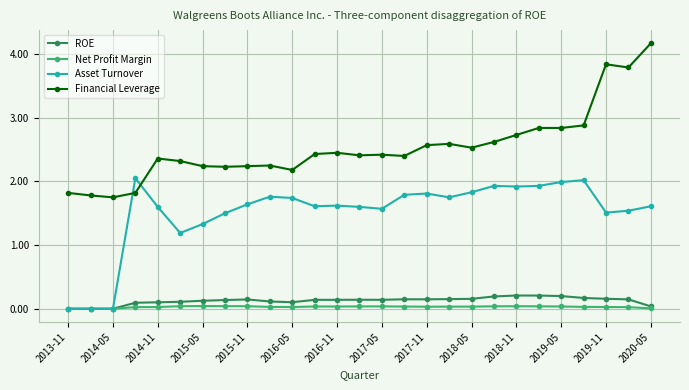

Which series has the largest range (max minus min)?

Financial Leverage